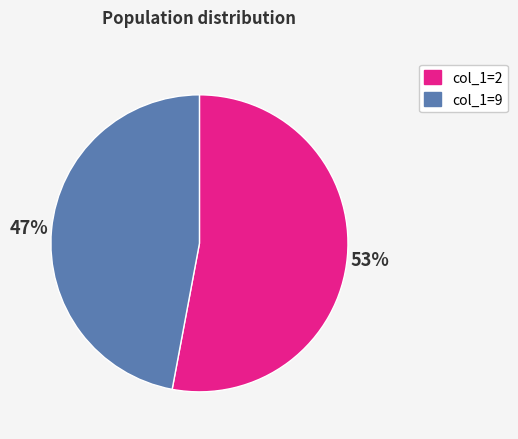

Which category has the smallest portion of the pie?

col_1=9